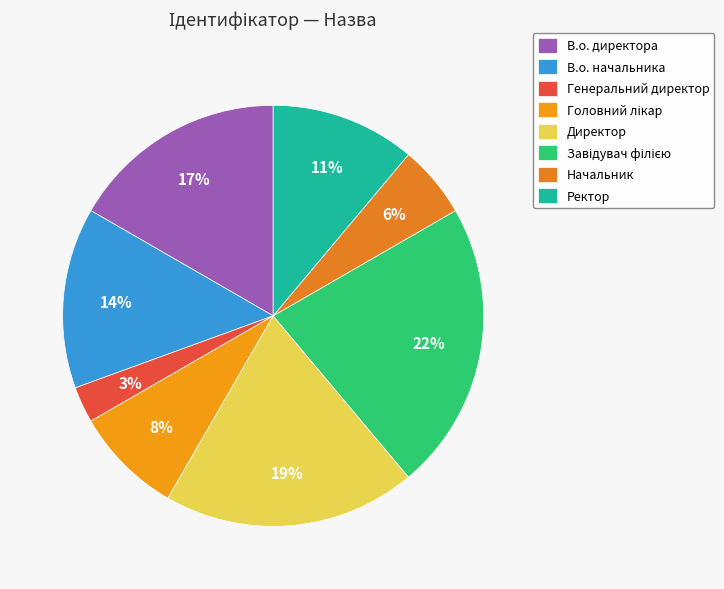

To the nearest percent, what is the average slice percentage?

12%